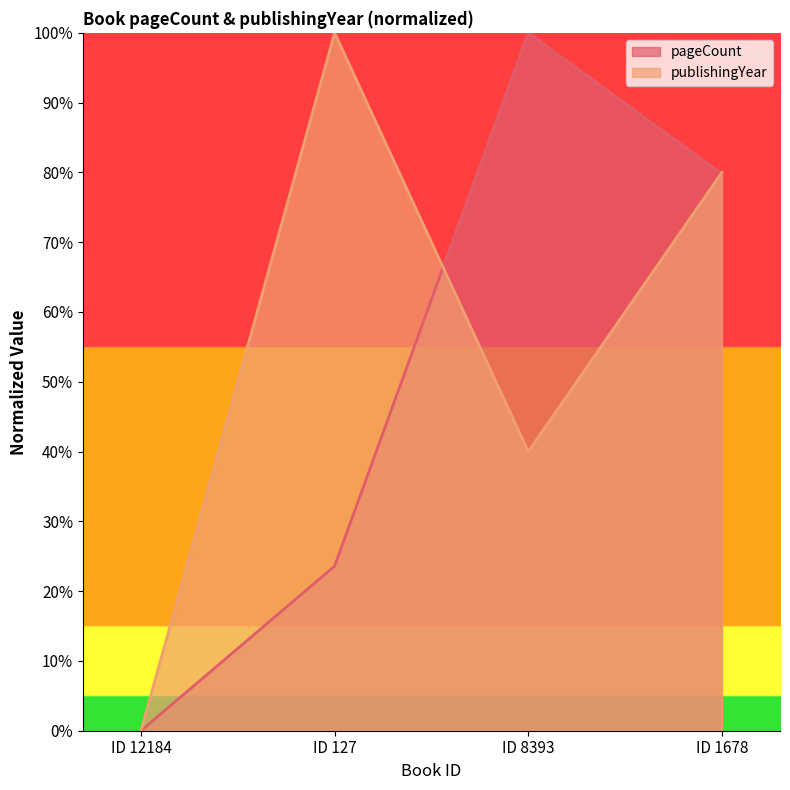

At which category is the sum across all series the highest?

ID 1678